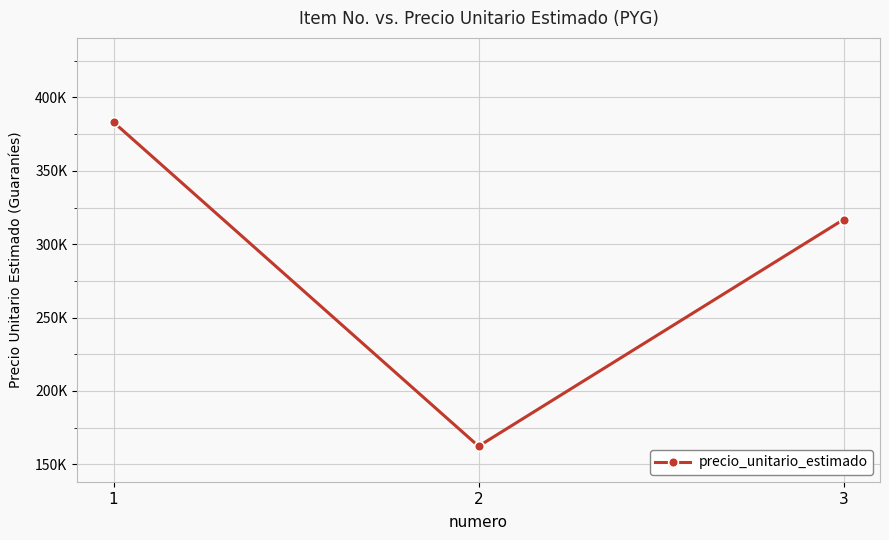

How many values are between 162324 and 383150?

3